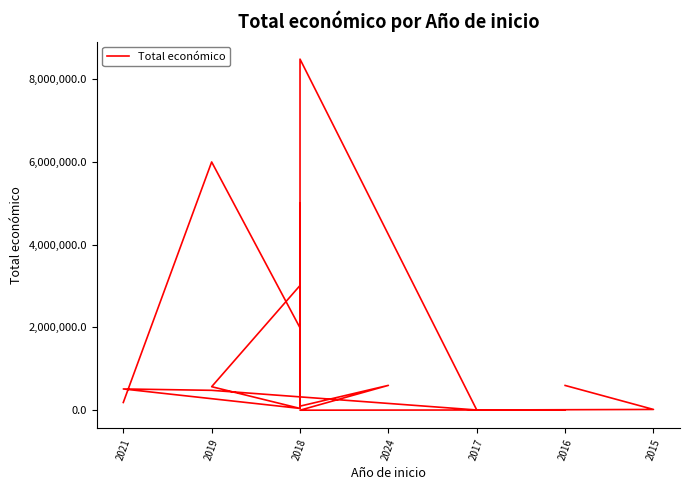

How many lines are shown in the chart?

1